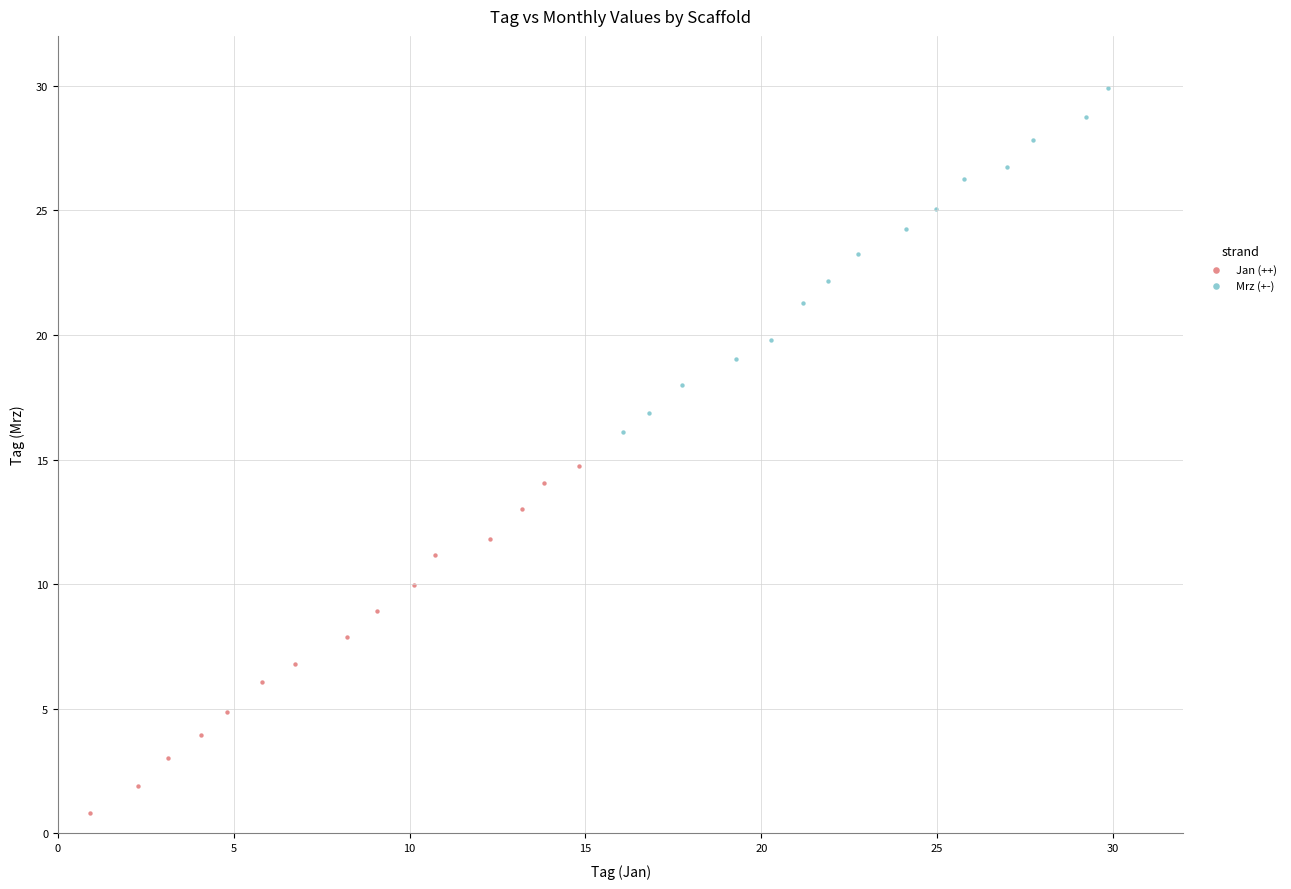

What are all the series names shown in the legend?

Jan (++), Mrz (+-)